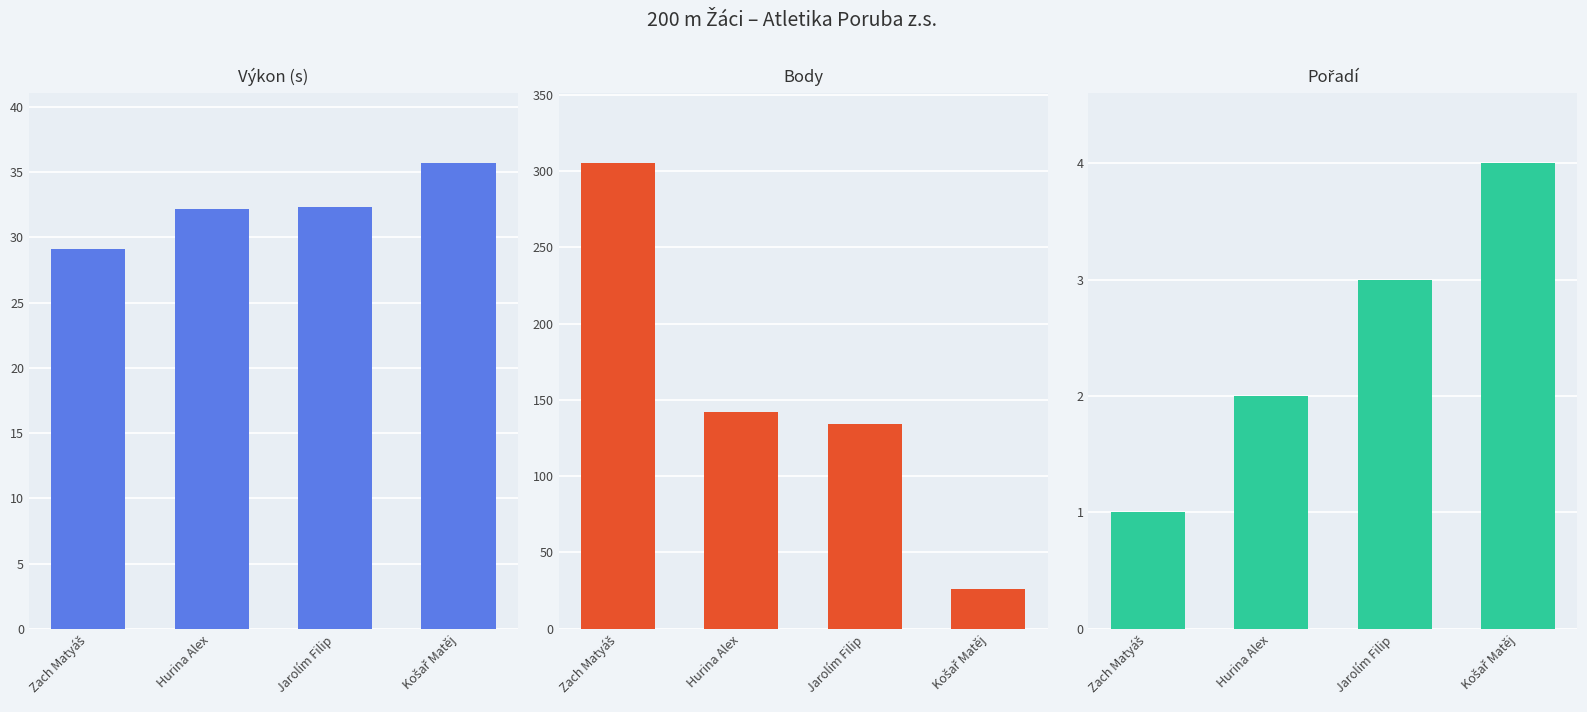

Is it true that Body equals 305.0 at Zach Matyáš?

True